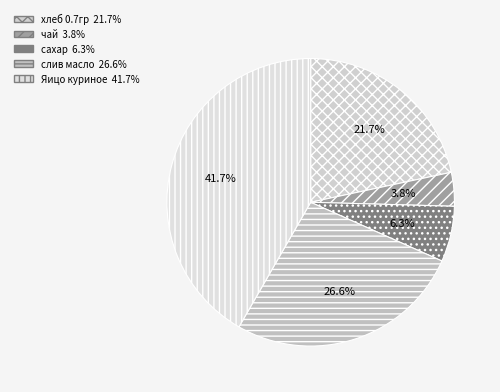

Which slice is the smallest?

чай